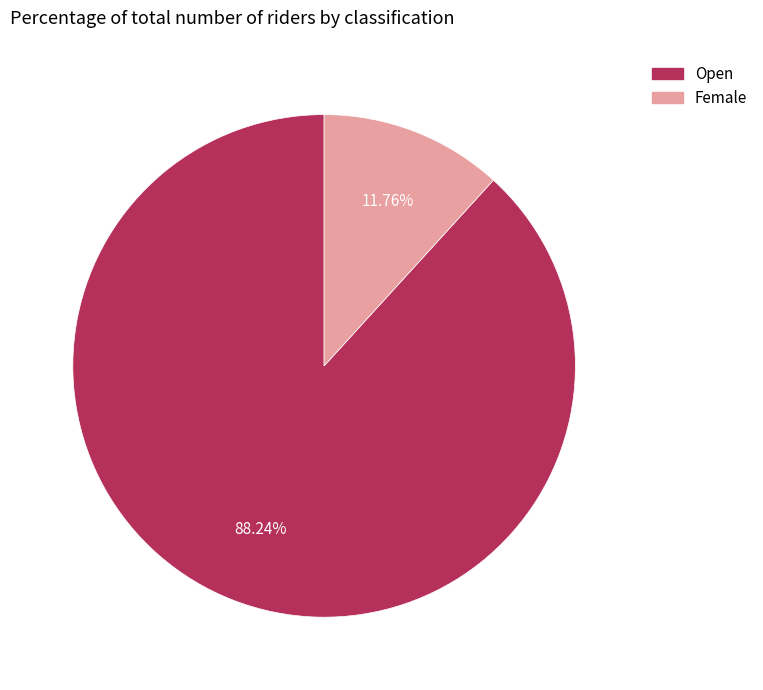

Is there any slice that represents more than half of the pie?

Yes